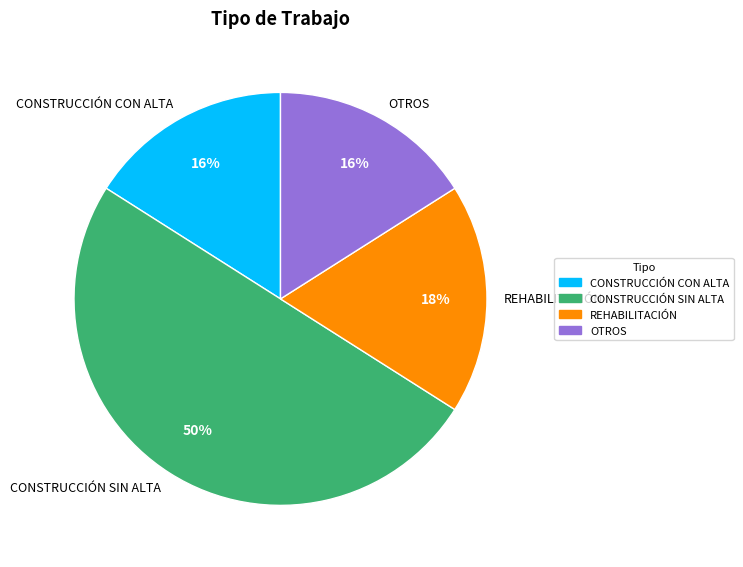

How many segments does this pie chart have?

4